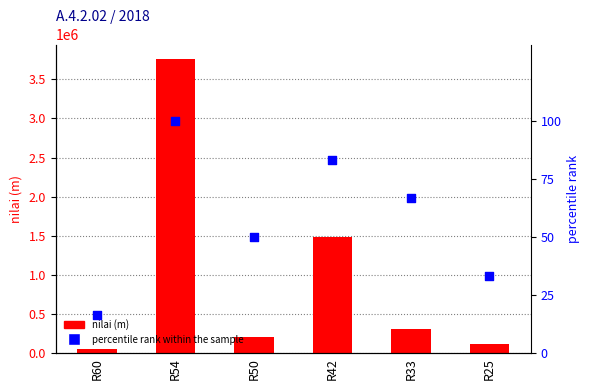

Which series has the widest spread of Y values?

nilai (m)